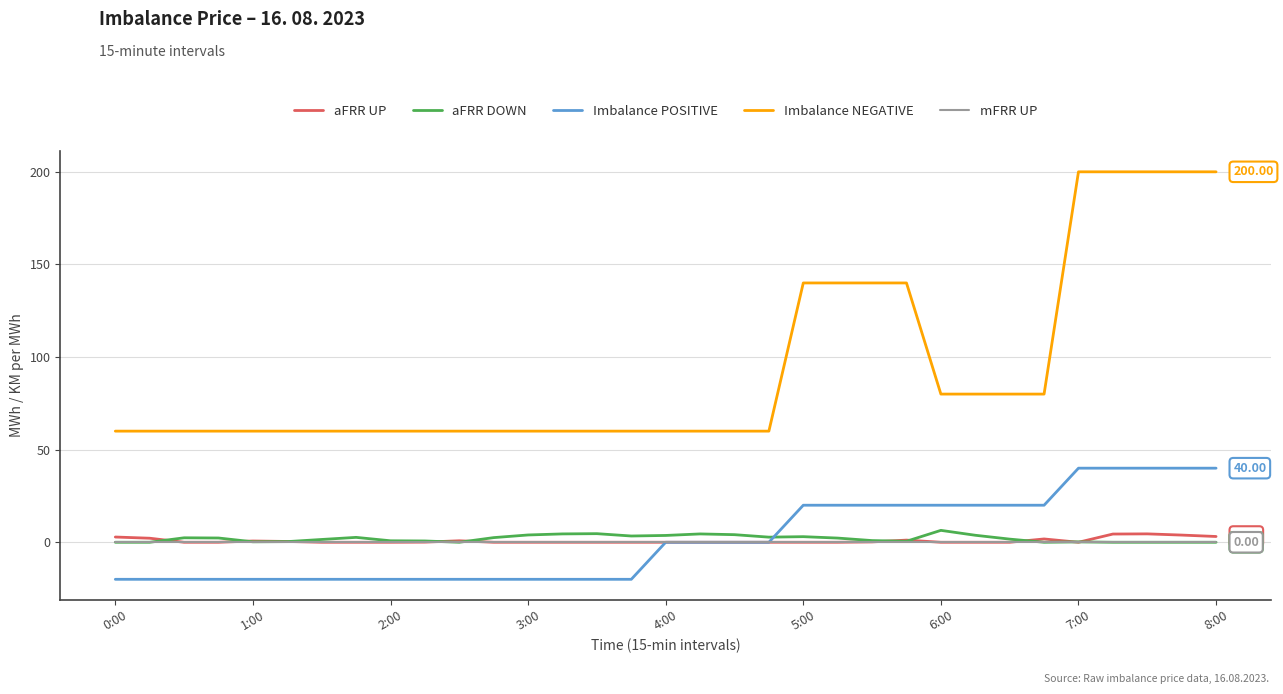

Which series has the widest spread of values?

Imbalance NEGATIVE